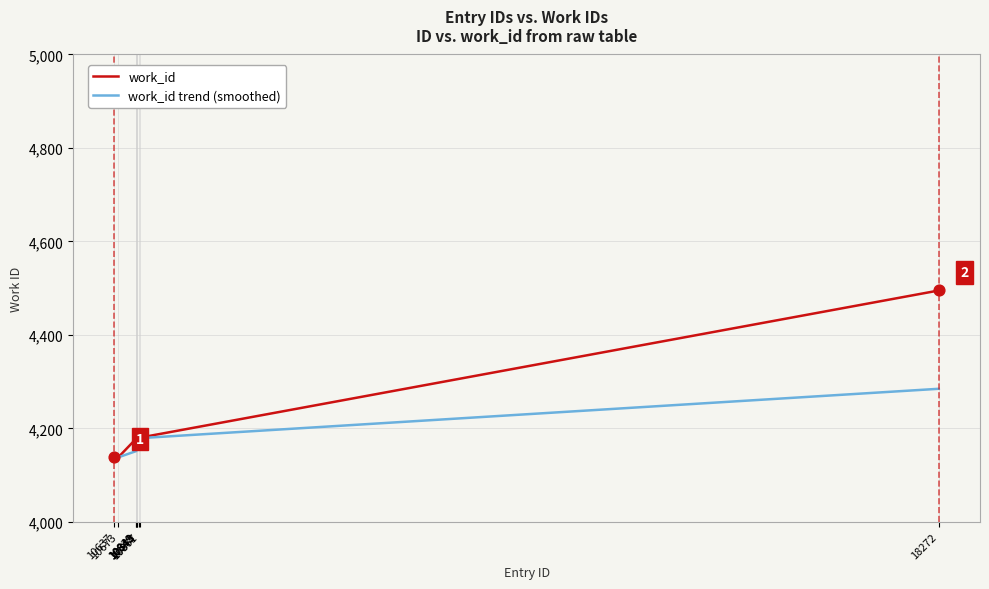

Which series has the largest total across all categories?

work_id